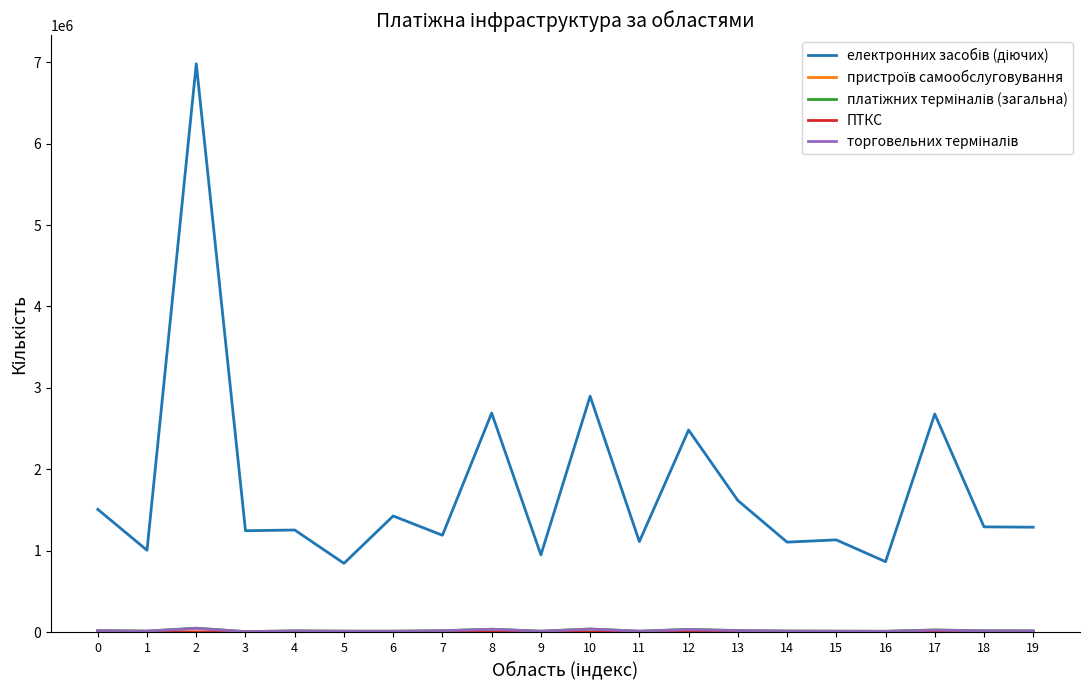

Is this an area chart (filled region under the line)?

No